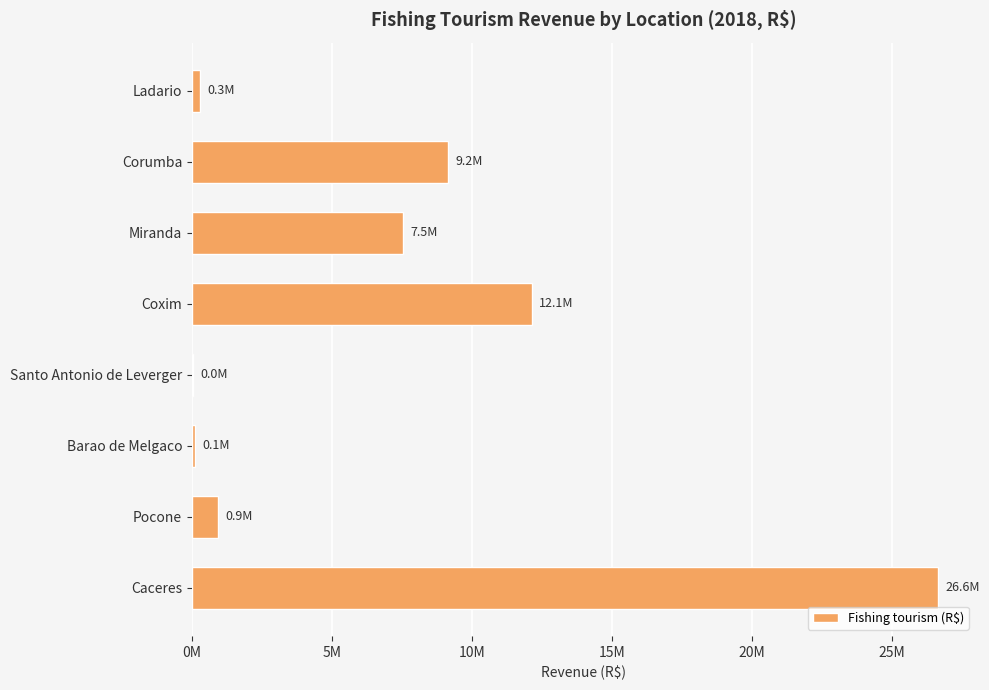

What is the average value?

7096267